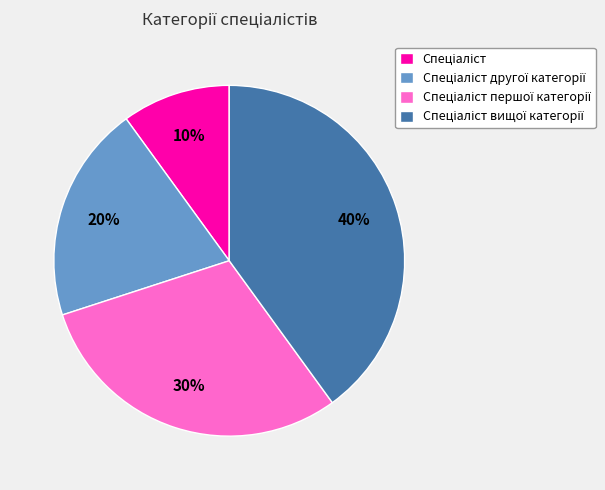

Does any single category account for the majority?

No